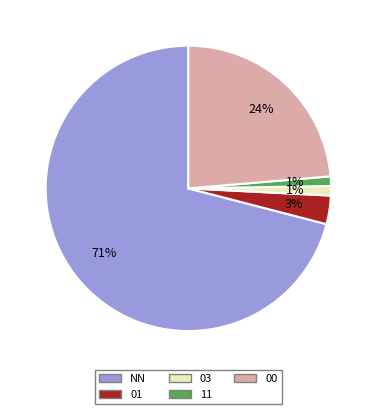

What is the majority slice?

NN